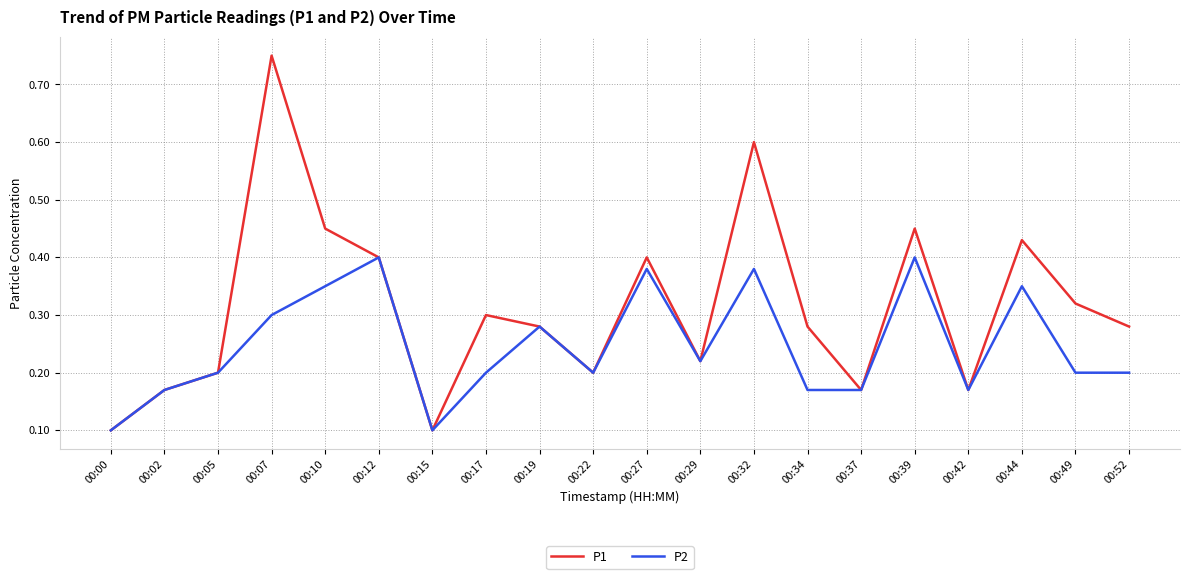

How many categories are shown in the chart?

20